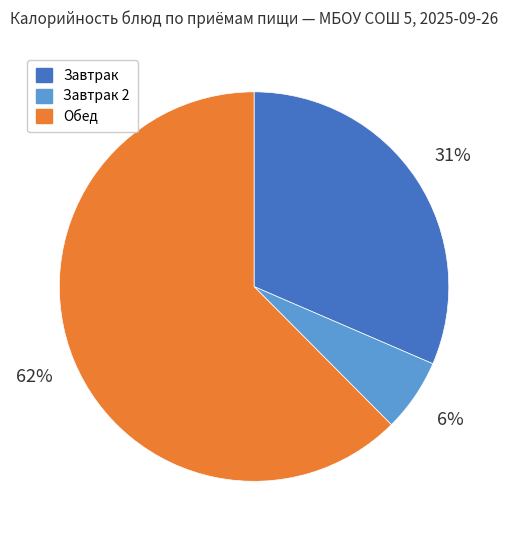

Is there a majority slice in this chart?

Yes